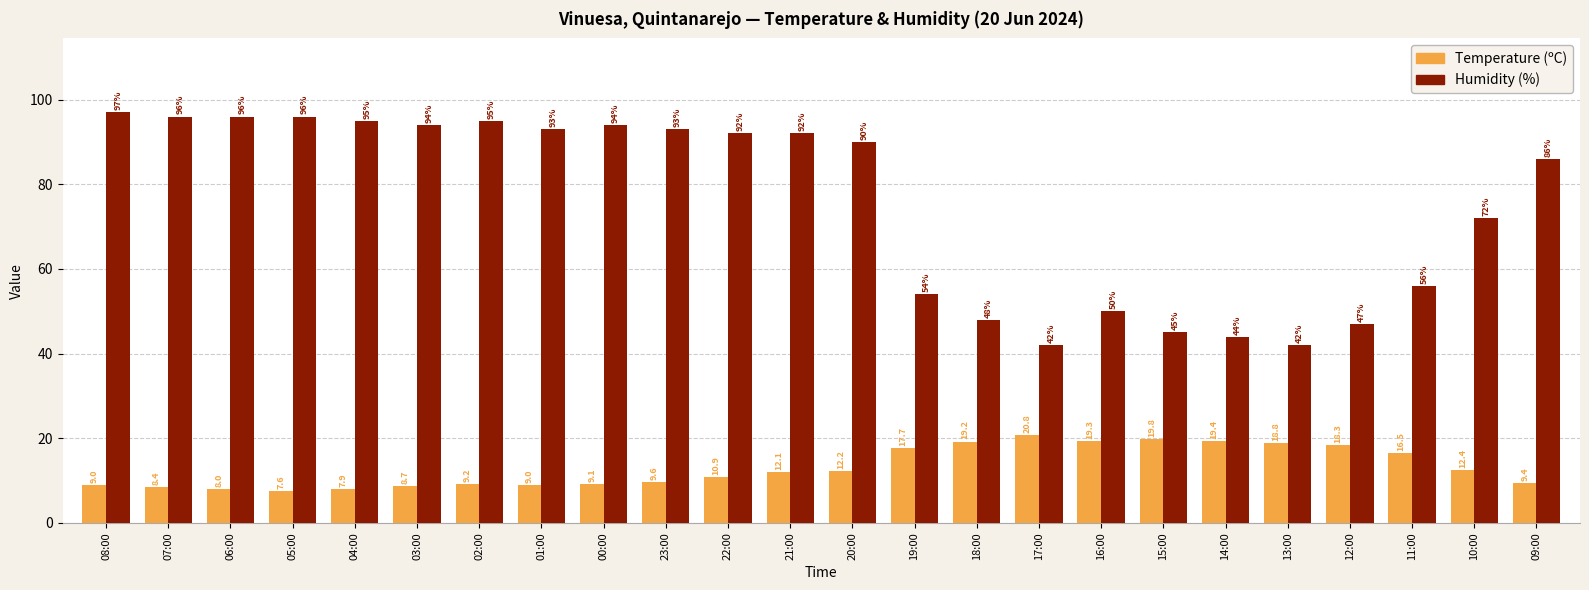

How many values in the Temperature (ºC) series are below 12?

12